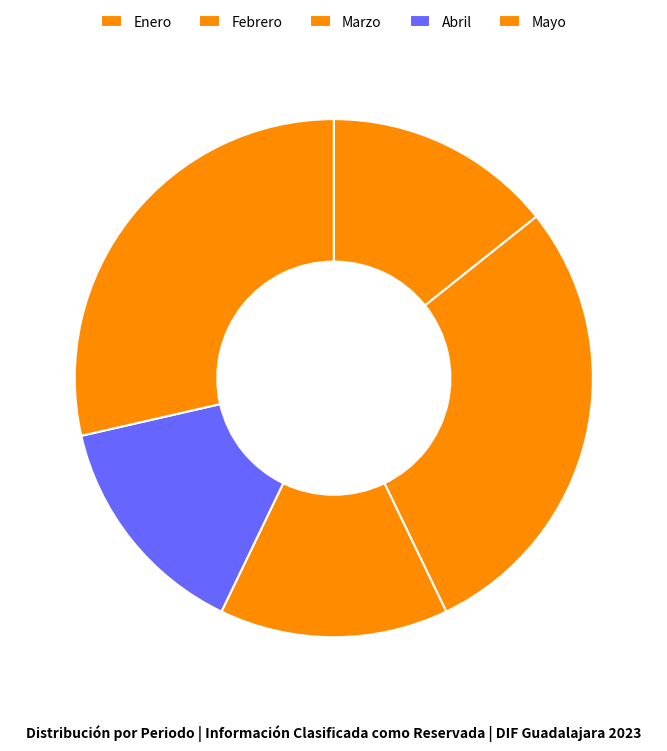

How many slices are in this pie chart?

5